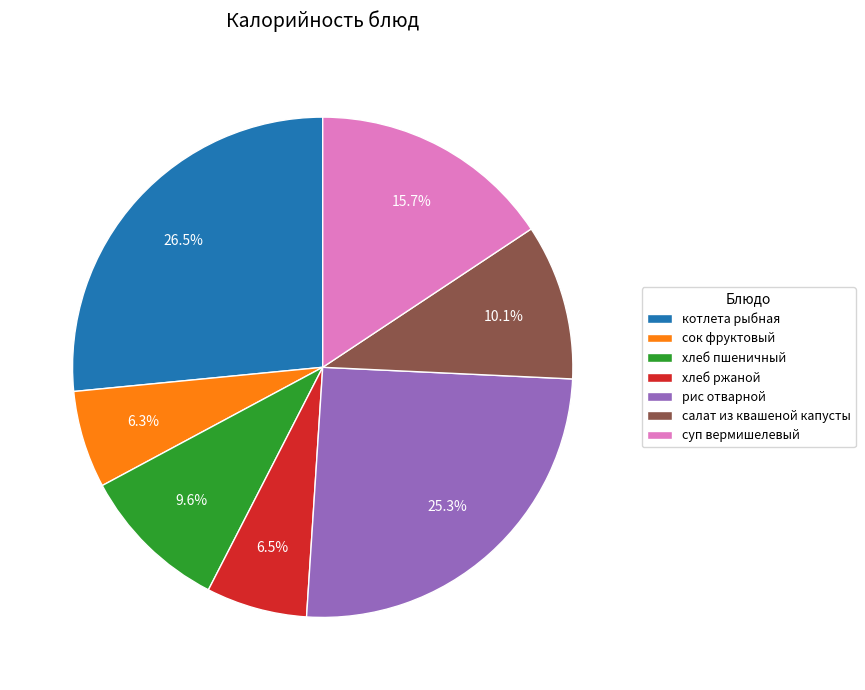

Count the number of slices in the pie.

7